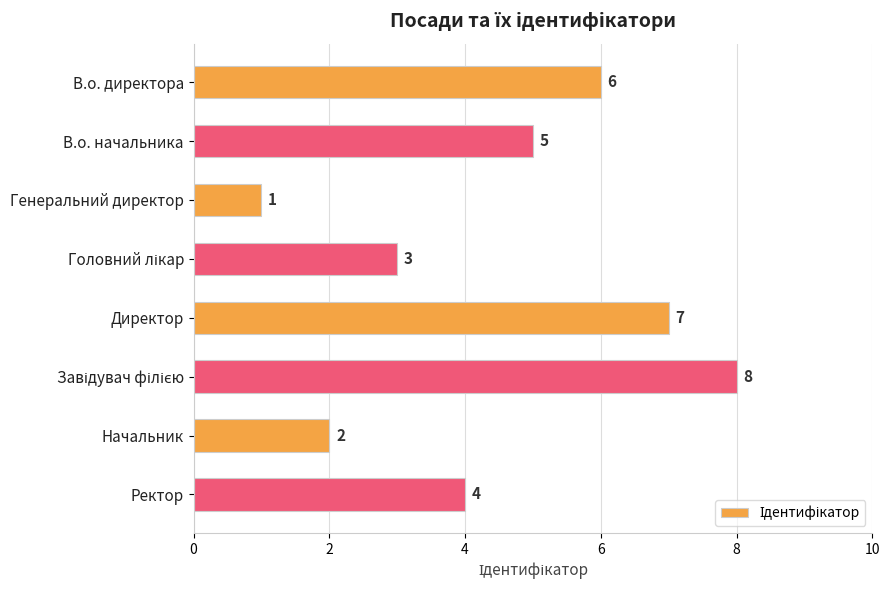

What is the sum of all values?

36